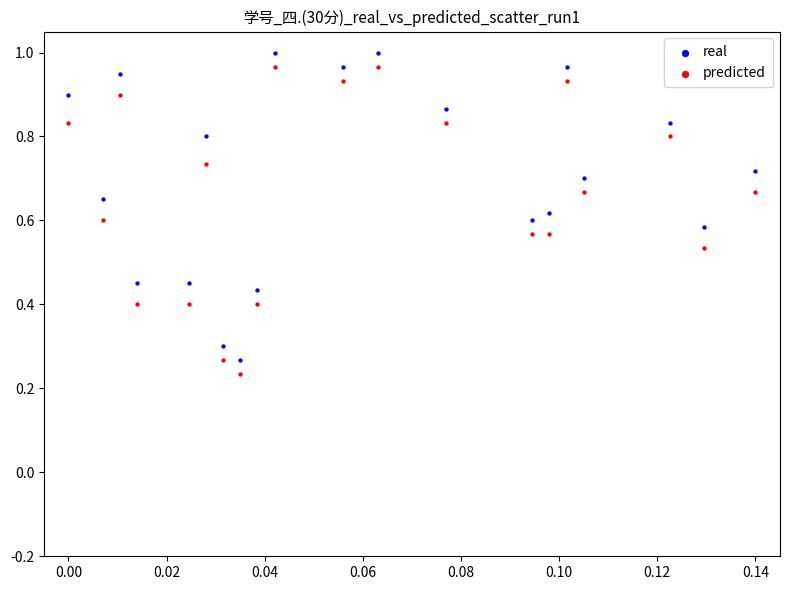

What are all the series names shown in the legend?

real, predicted